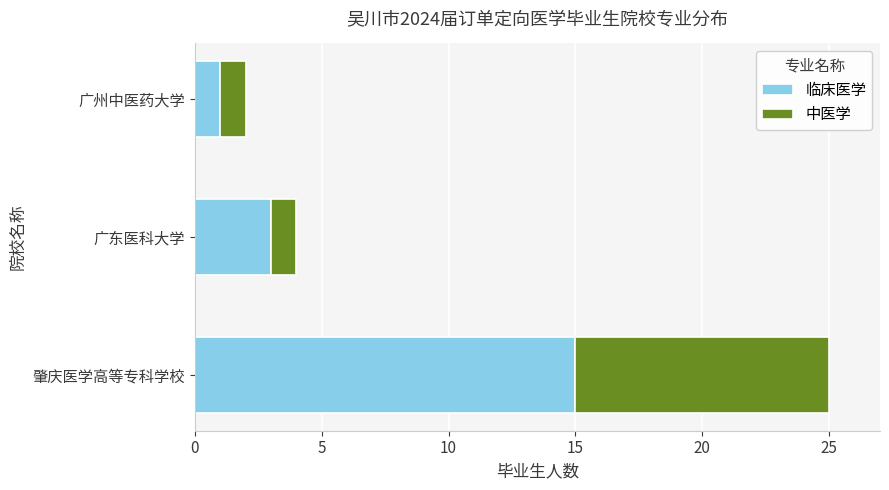

Rank the categories by 临床医学 value from lowest to highest.

广州中医药大学, 广东医科大学, 肇庆医学高等专科学校